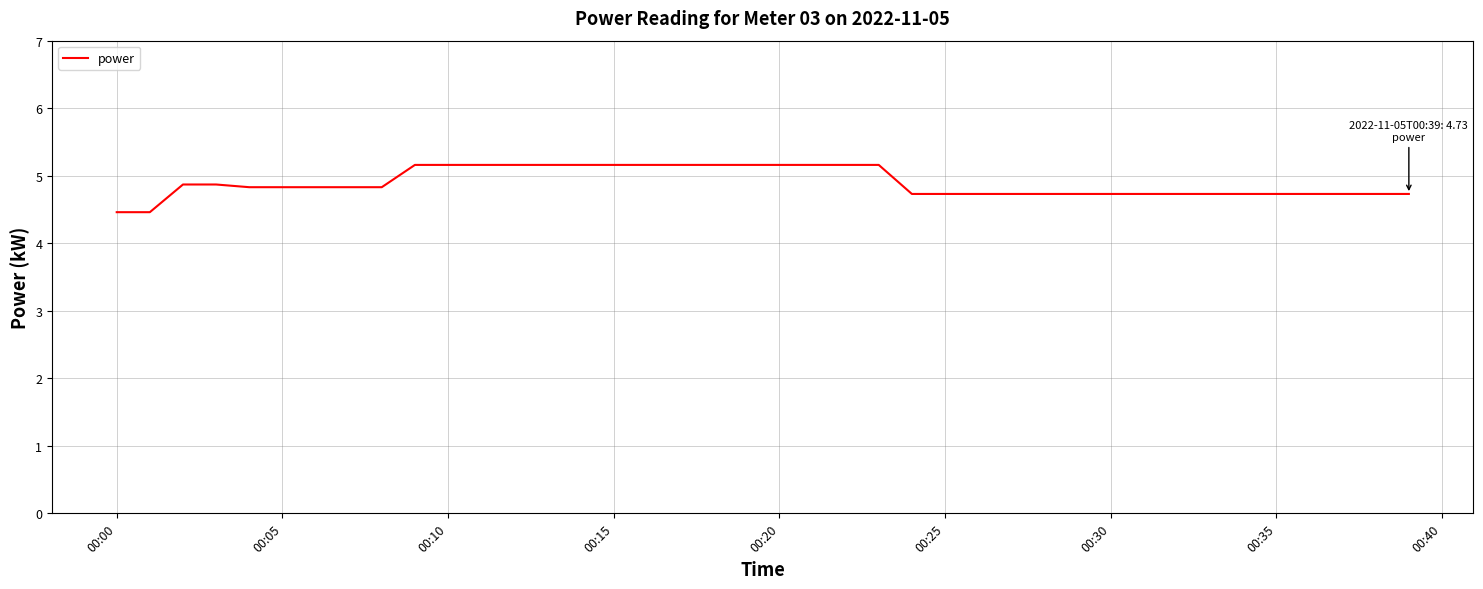

What is the greatest value displayed?

5.2